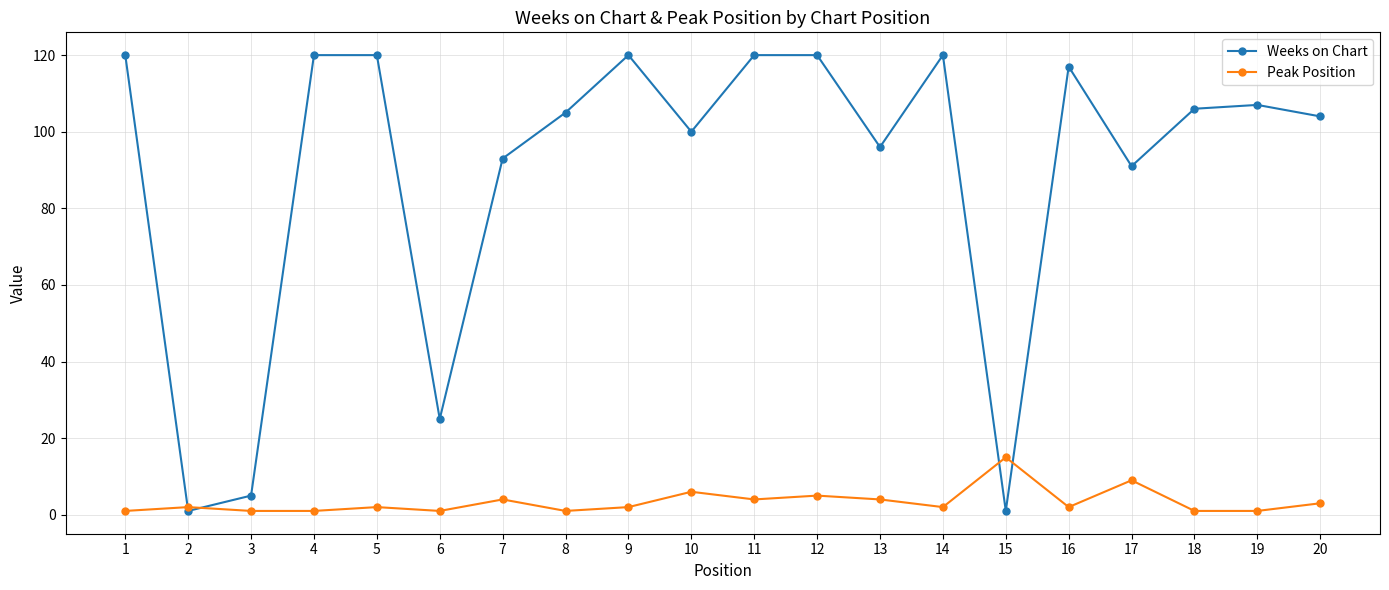

At how many categories does at least one series exceed 64?

16